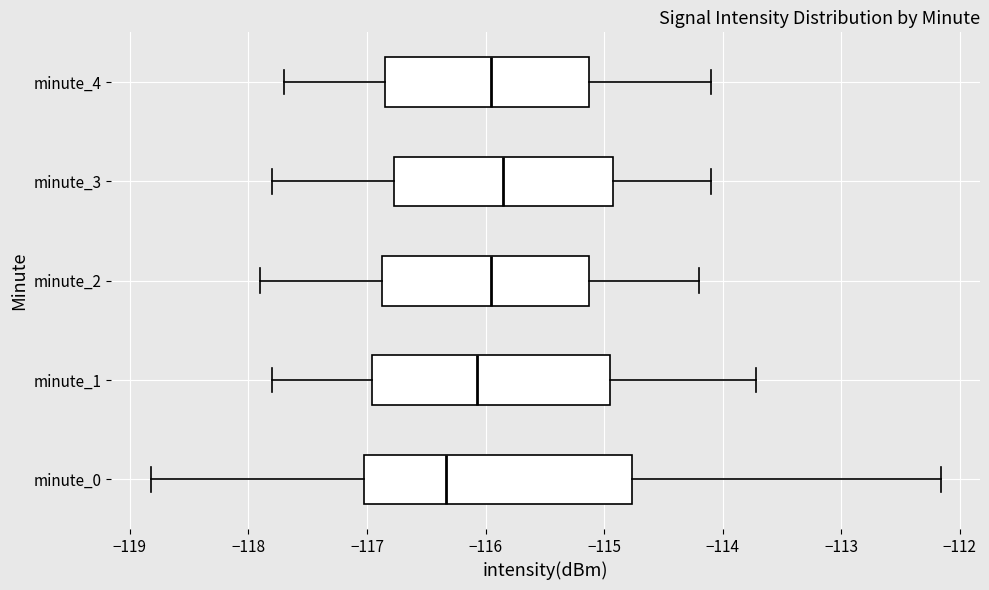

Reading bottom to top, transcribe this box plot: for each box, give where its median line is, the range the box spans, and where its two whiskers end, as read against the x-axis. The values are not printed on the chart, so give them approximately, as read against the axis.

minute_0: median -116.3, box -117.0 to -114.8, whiskers -118.8 to -112.2
minute_1: median -116.1, box -117.0 to -114.9, whiskers -117.8 to -113.7
minute_2: median -115.9, box -116.9 to -115.1, whiskers -117.9 to -114.2
minute_3: median -115.8, box -116.8 to -114.9, whiskers -117.8 to -114.1
minute_4: median -115.9, box -116.8 to -115.1, whiskers -117.7 to -114.1